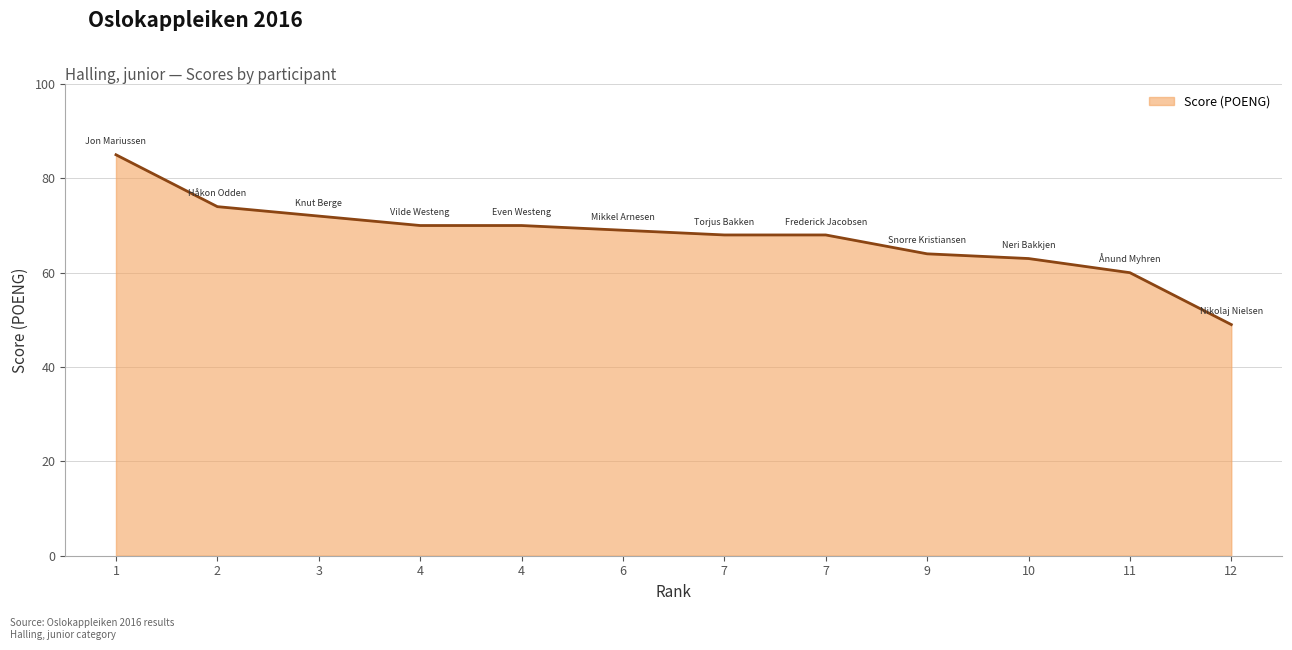

Reading left to right, transcribe all the data shown in this chart.

85	74	72	70	70	69	68	68	64	63	60	49